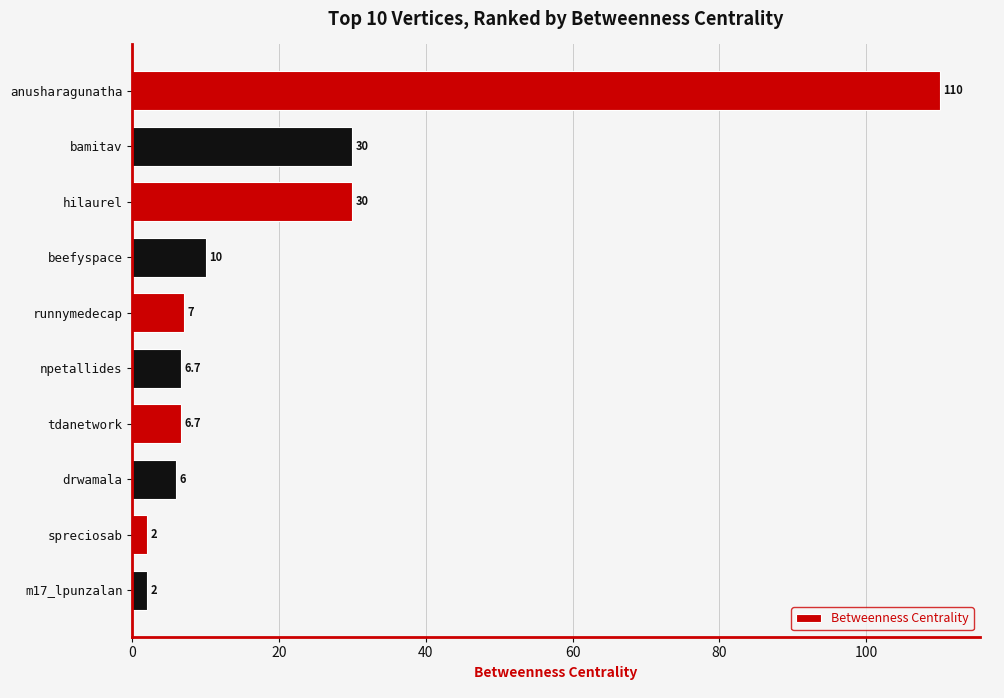

What is the approximate value at m17_lpunzalan?

2.0